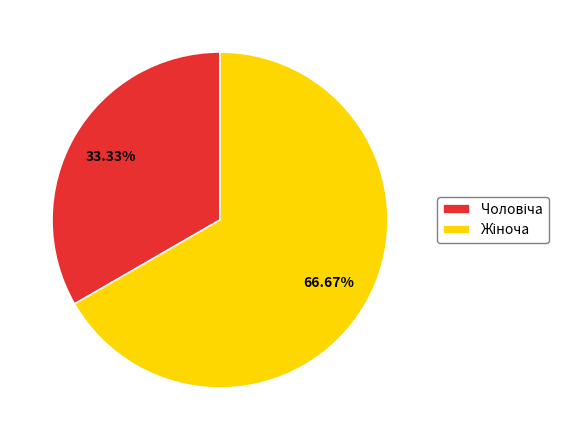

Is there any slice that represents more than half of the pie?

Yes